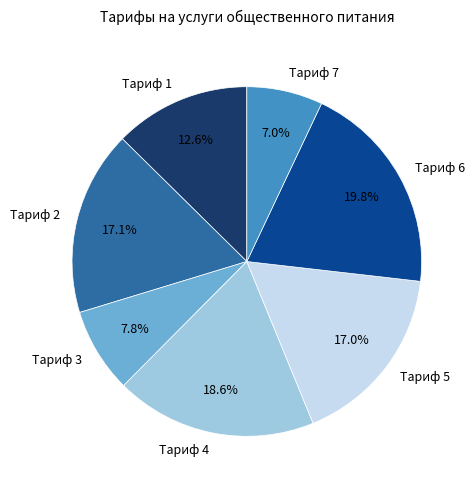

Which category has the smallest portion of the pie?

Тариф 7